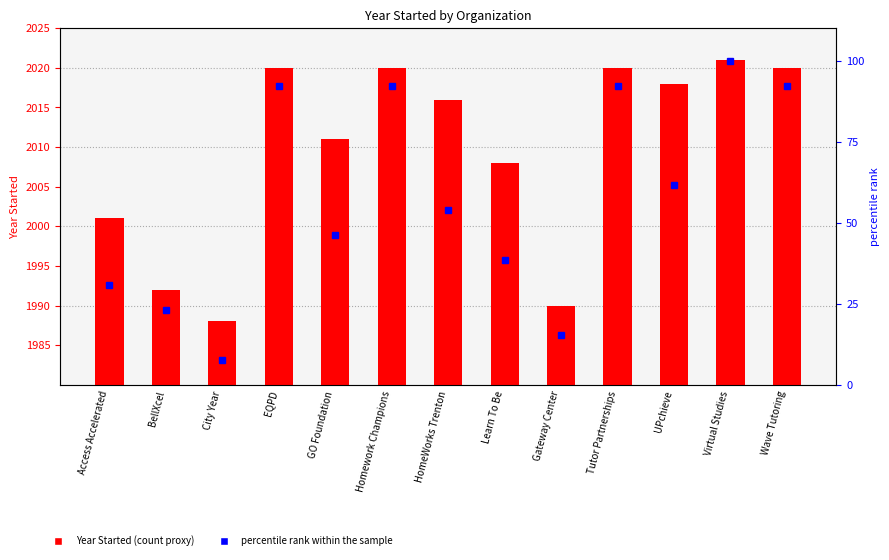

At which label does percentile rank within the sample first exceed 53?

EQPD